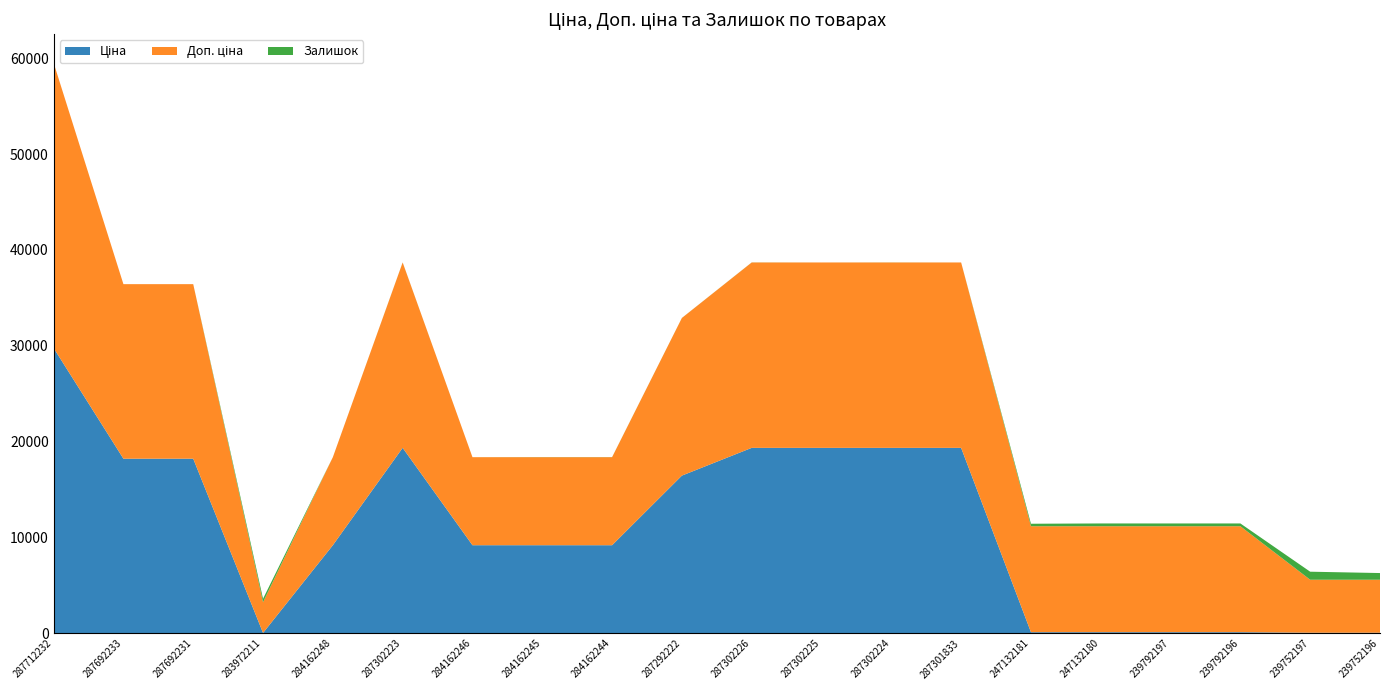

Reading left to right, extract all data points from this chart.

Ціна: 287712232=29761.5	287692233=18212.0	287692231=18212.0	283972211=32.0	284162248=9185.1	287302223=19343.1	284162246=9185.1	284162245=9185.1	284162244=9185.1	287292222=16448.2	287302226=19343.1	287302225=19343.1	287302224=19343.1	287301833=19343.1	247132181=110.5	247132180=110.5	239792197=110.5	239792196=110.5	239752197=55.3	239752196=55.3
Доп. ціна: 287712232=29761.5	287692233=18212.0	287692231=18212.0	283972211=3205.0	284162248=9185.1	287302223=19343.1	284162246=9185.1	284162245=9185.1	284162244=9185.1	287292222=16448.2	287302226=19343.1	287302225=19343.1	287302224=19343.1	287301833=19343.1	247132181=11055.0	247132180=11055.0	239792197=11055.0	239792196=11055.0	239752197=5528.0	239752196=5528.0
Залишок: 287712232=0.0	287692233=0.0	287692231=0.0	283972211=360.0	284162248=0.0	287302223=7.0	284162246=0.0	284162245=11.0	284162244=9.0	287292222=4.0	287302226=7.0	287302225=0.0	287302224=6.0	287301833=0.0	247132181=260.0	247132180=290.0	239792197=289.0	239792196=290.0	239752197=838.0	239752196=698.0